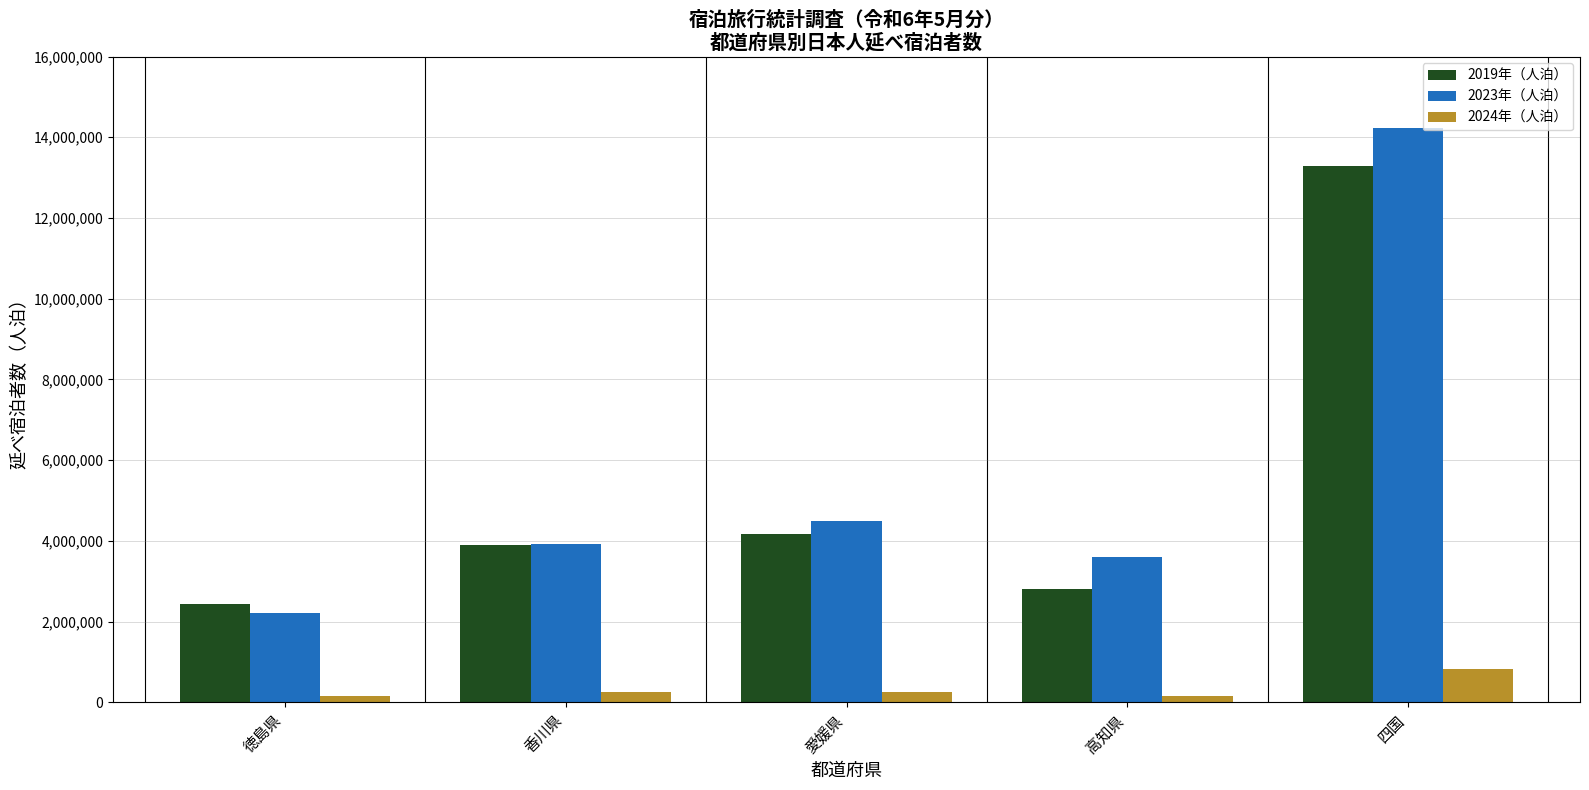

What is the total value across all series at 高知県?

6573930